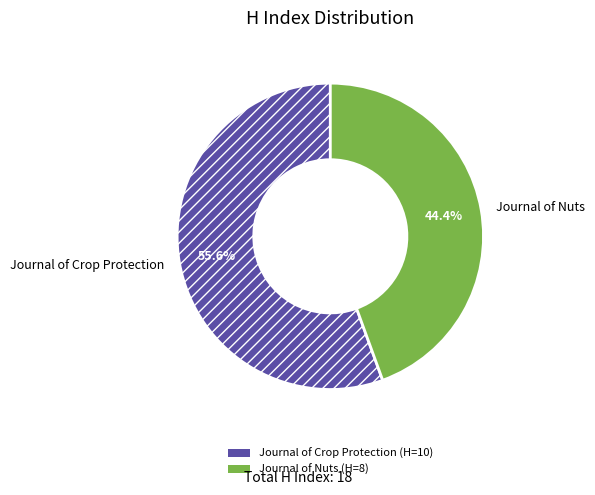

To the nearest percent, what percentage of the pie is Journal of Nuts?

44%